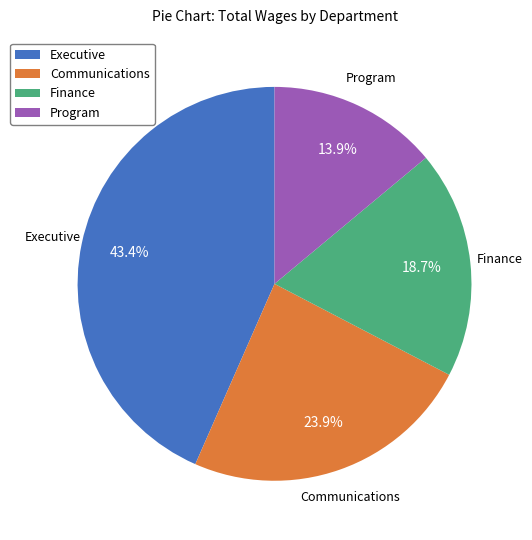

Does any single category account for the majority?

No